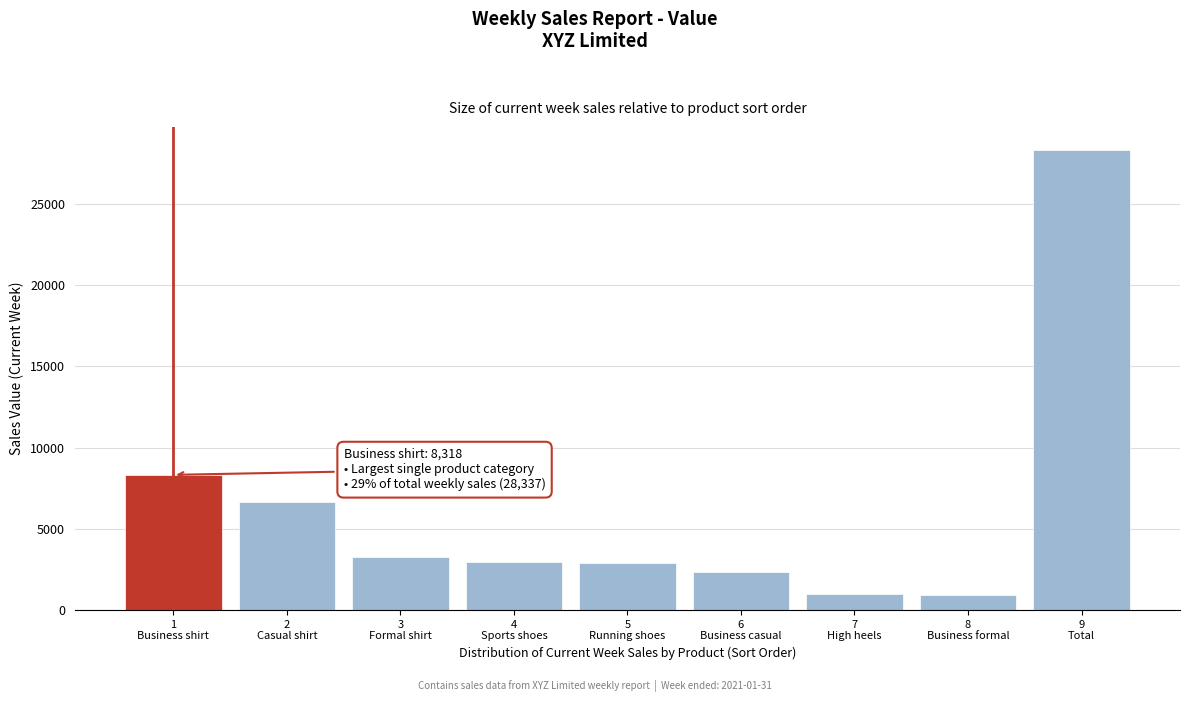

What is the difference between the second highest and minimum values?

7418